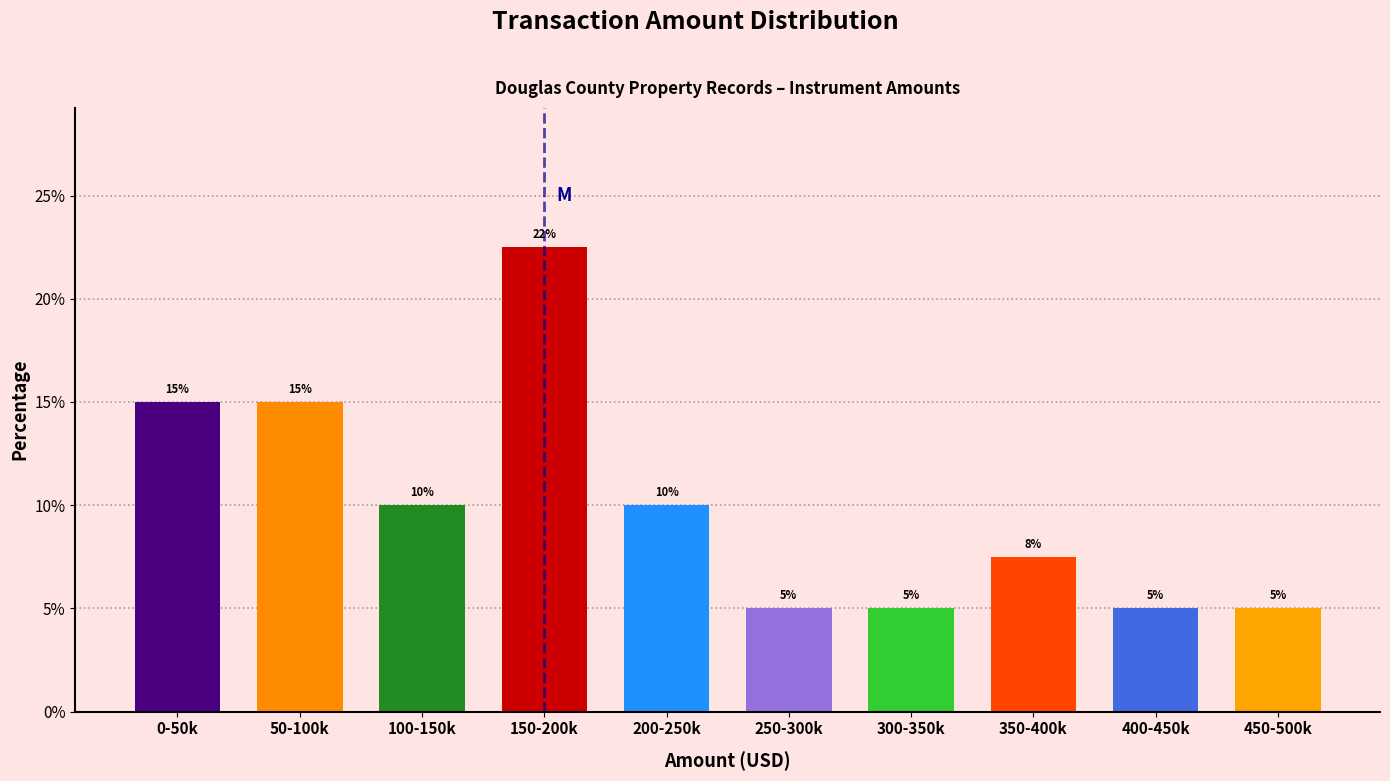

What is the label of the 1st bar from the left?

0-50k